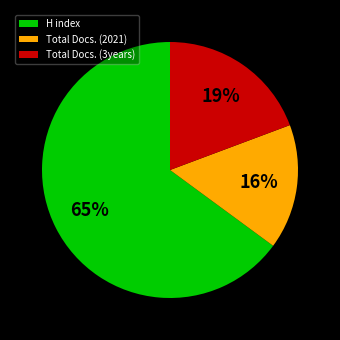

Is there a majority slice in this chart?

Yes